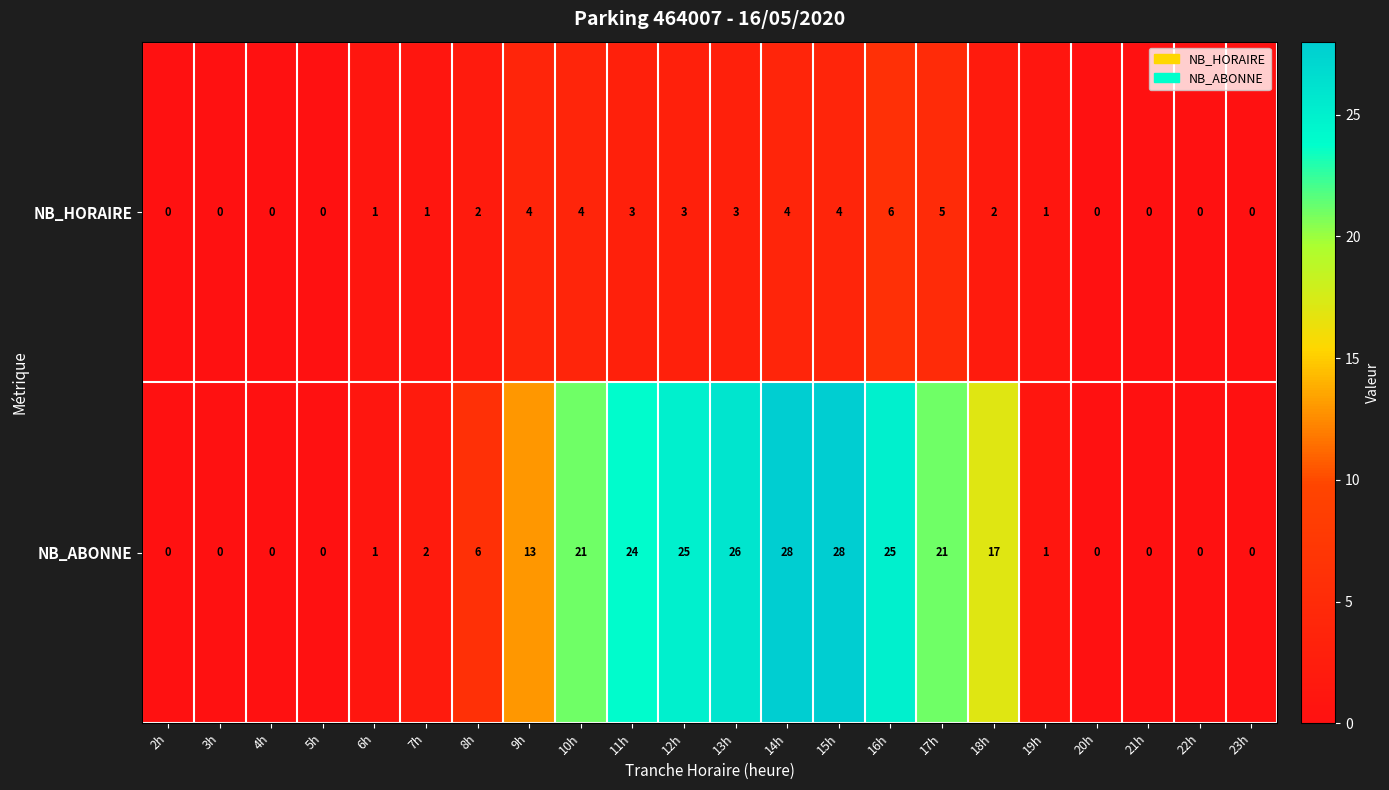

Between 4h and 14h, which series saw the biggest shift?

NB_ABONNE